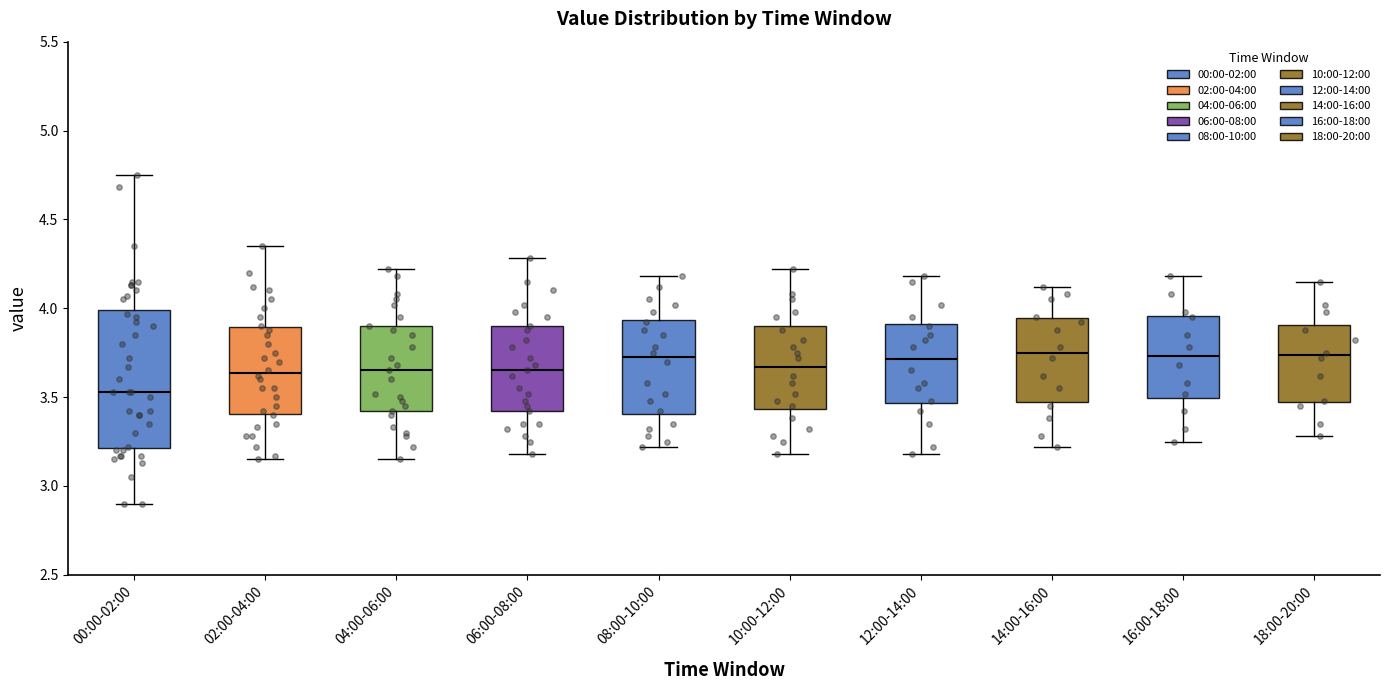

Reading left to right, read every box against the y-axis: the position of its median line, the range the box covers, and the ends of its whiskers. The values are not printed on the chart, so give them approximately, as read against the axis.

00:00-02:00: median 3.55, box 3.20 to 4.00, whiskers 2.90 to 4.75
02:00-04:00: median 3.65, box 3.40 to 3.90, whiskers 3.15 to 4.35
04:00-06:00: median 3.65, box 3.40 to 3.90, whiskers 3.15 to 4.20
06:00-08:00: median 3.65, box 3.40 to 3.90, whiskers 3.20 to 4.30
08:00-10:00: median 3.75, box 3.40 to 3.95, whiskers 3.20 to 4.20
10:00-12:00: median 3.65, box 3.45 to 3.90, whiskers 3.20 to 4.20
12:00-14:00: median 3.70, box 3.45 to 3.90, whiskers 3.20 to 4.20
14:00-16:00: median 3.75, box 3.50 to 3.95, whiskers 3.20 to 4.10
16:00-18:00: median 3.75, box 3.50 to 3.95, whiskers 3.25 to 4.20
18:00-20:00: median 3.75, box 3.45 to 3.90, whiskers 3.30 to 4.15